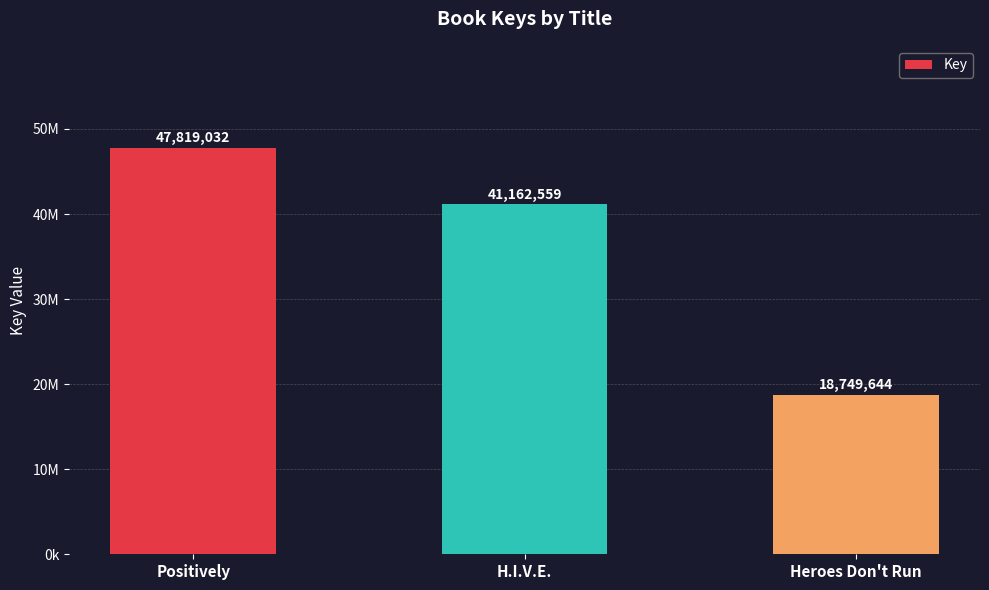

Reading left to right, list all the values displayed in this chart.

Positively=47819032	H.I.V.E.=41162559	Heroes Don't Run=18749644